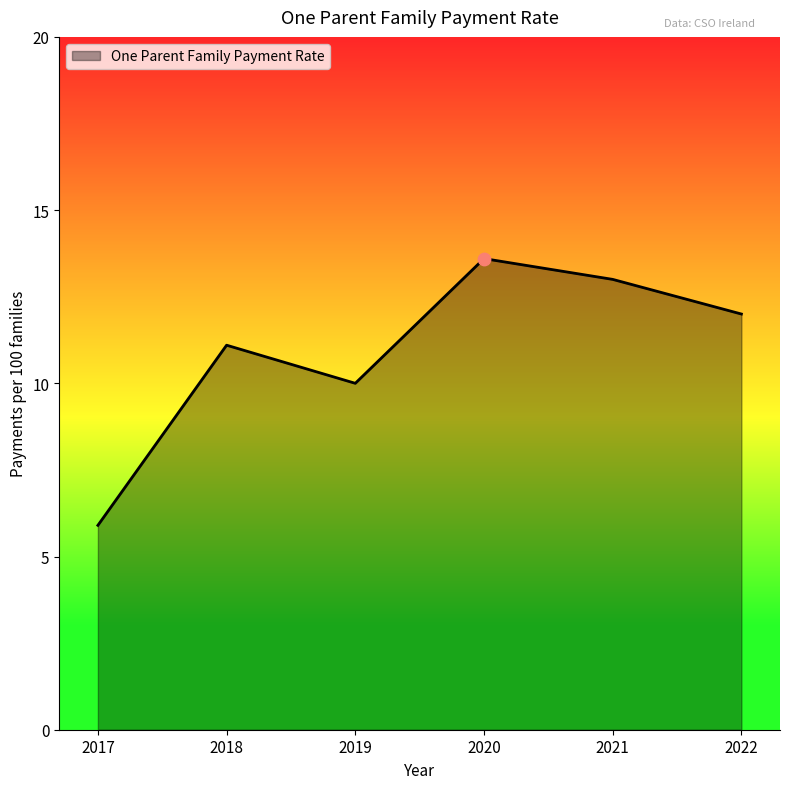

What is the ratio of the value at 2022 to the value at 2017?

2.0